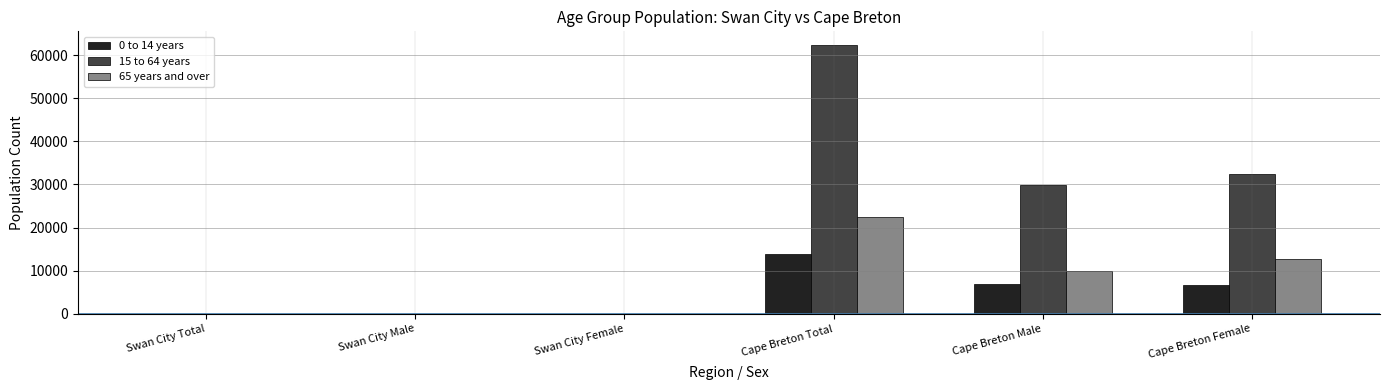

Which label corresponds to the largest value in the chart?

Cape Breton Total